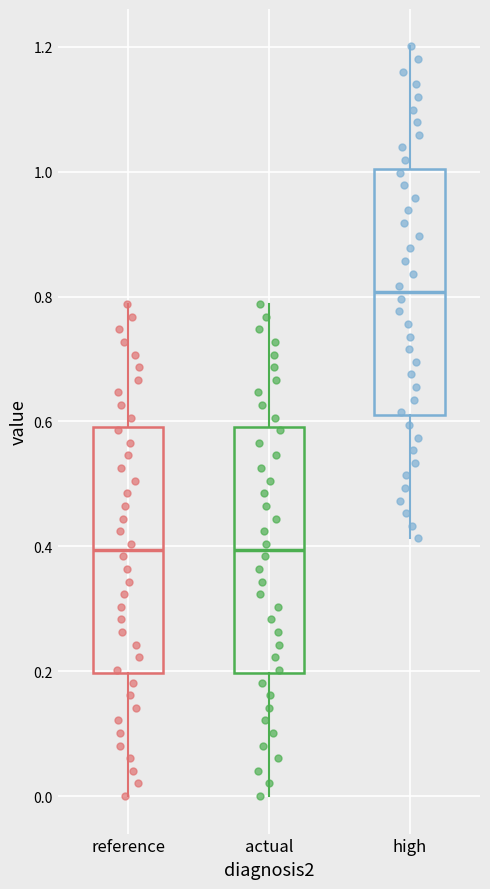

Where does the upper whisker of the box for high end on the y-axis? The values are not printed on the chart, so give them approximately, as read against the axis.

1.20